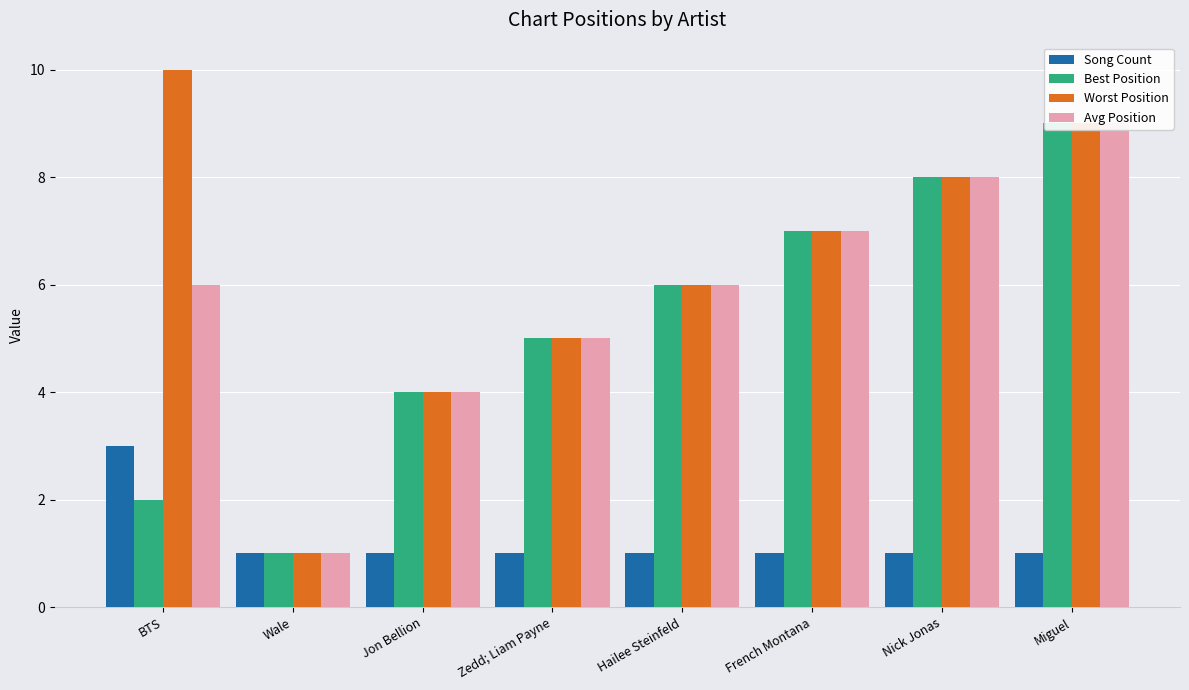

Which series has the largest total across all categories?

Worst Position